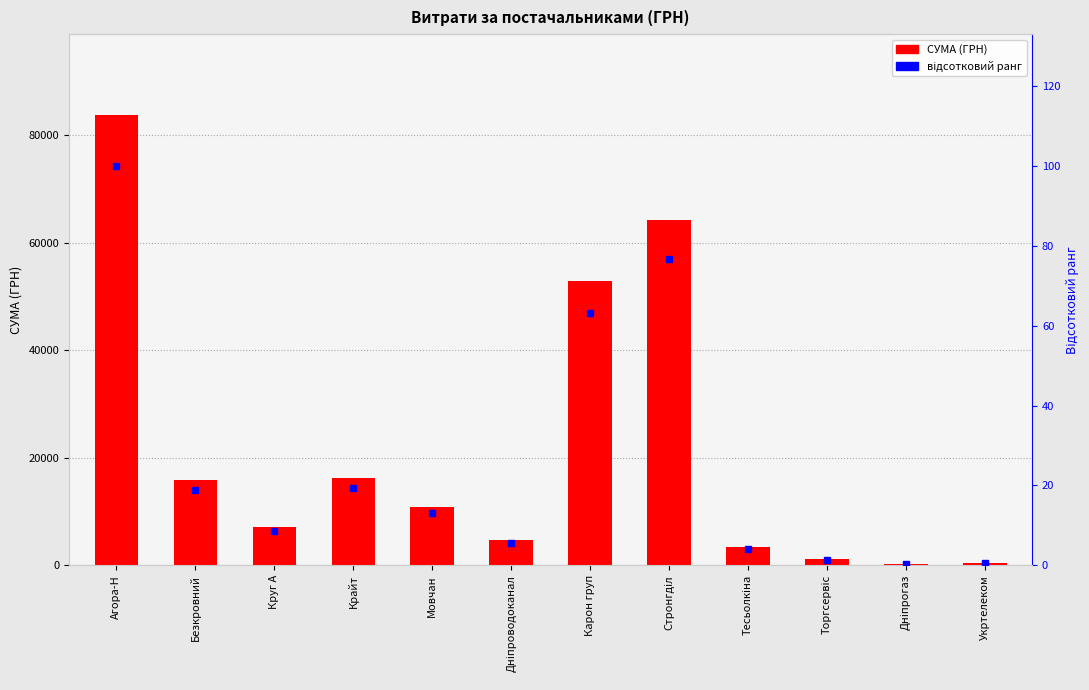

At which label does СУМА (ГРН) reach its minimum?

Дніпрогаз